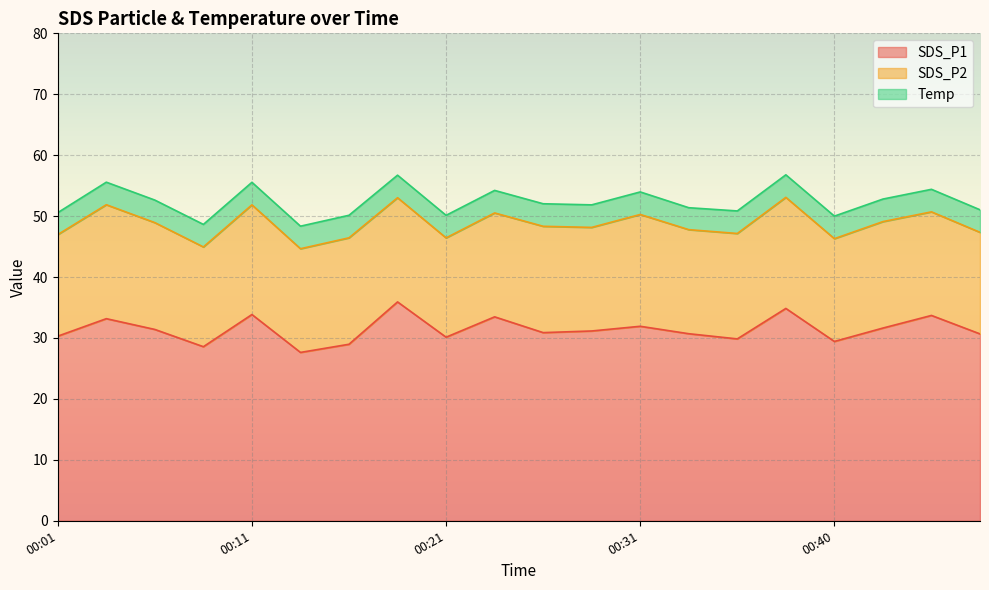

What is the total value across all series at 00:23?

54.2